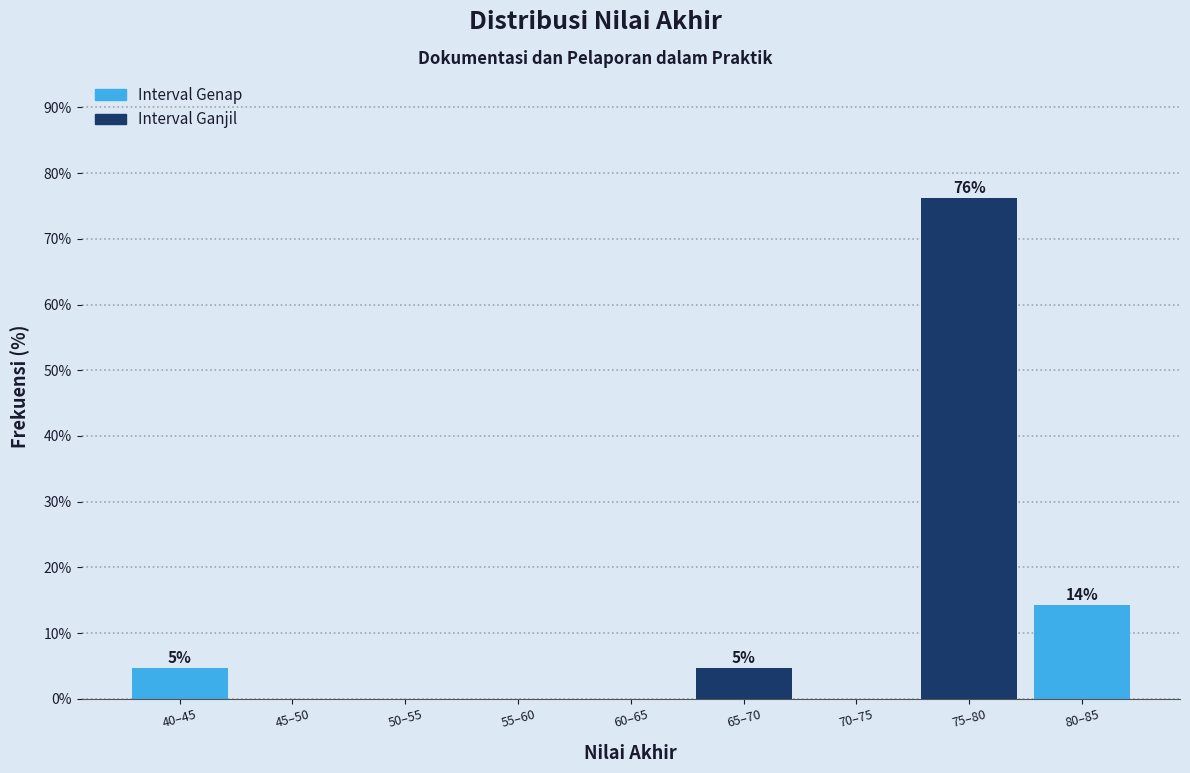

Reading left to right, transcribe all the data shown in this chart.

40–45=4.8	45–50=0.0	50–55=0.0	55–60=0.0	60–65=0.0	65–70=4.8	70–75=0.0	75–80=76.2	80–85=14.3